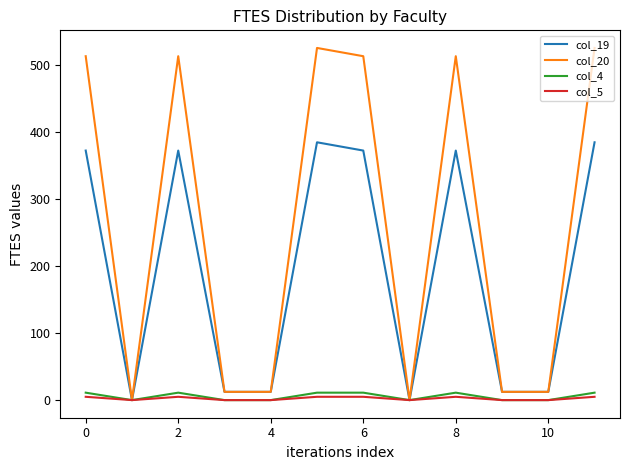

Which series has the largest range (max minus min)?

col_20